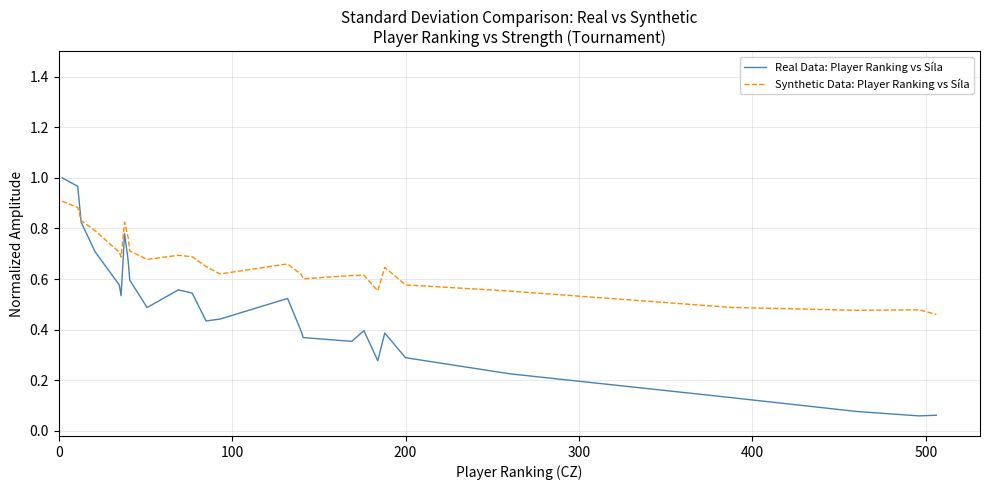

Rank the series by their maximum value, from highest to lowest.

Real Data: Player Ranking vs Síla, Synthetic Data: Player Ranking vs Síla